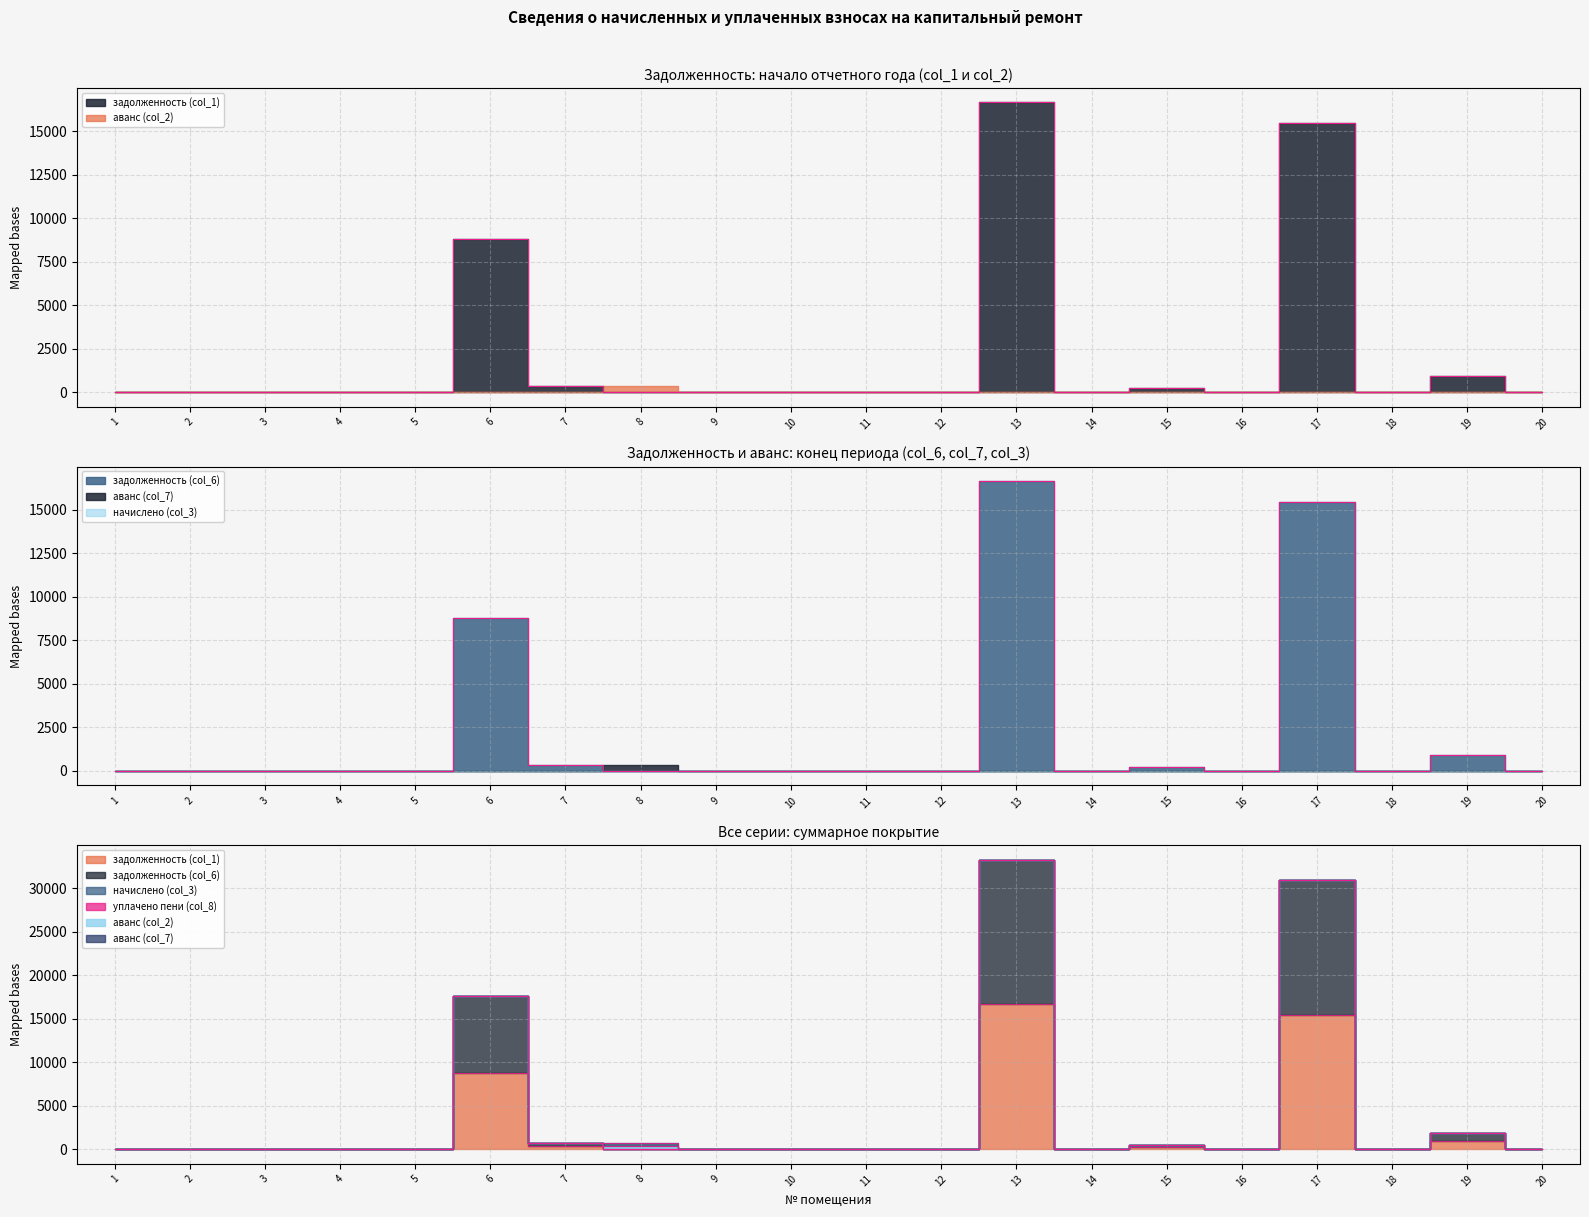

In задолженность (col_1), how many points are lower than both neighbors (excluding endpoints)?

3